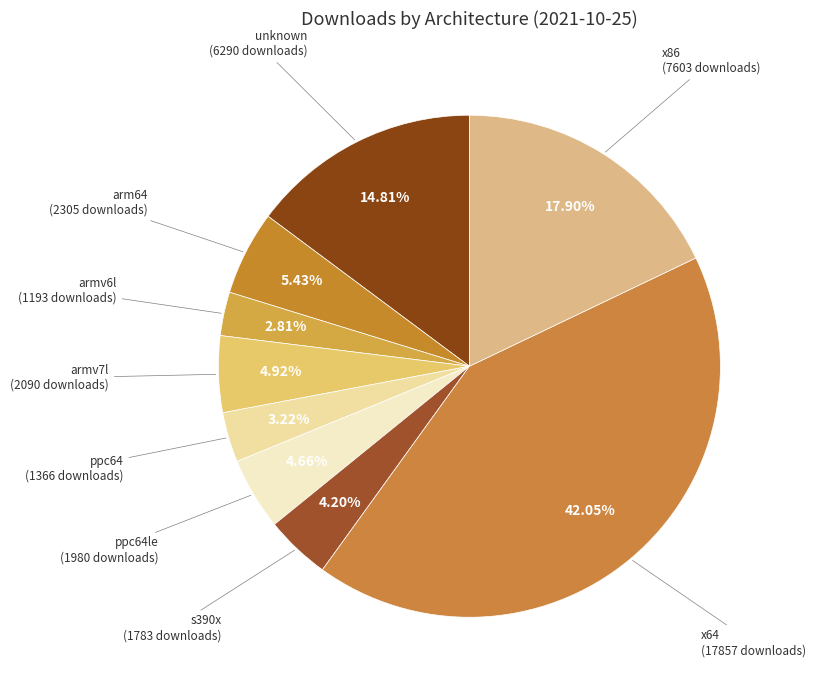

Which category has the smallest portion of the pie?

armv6l